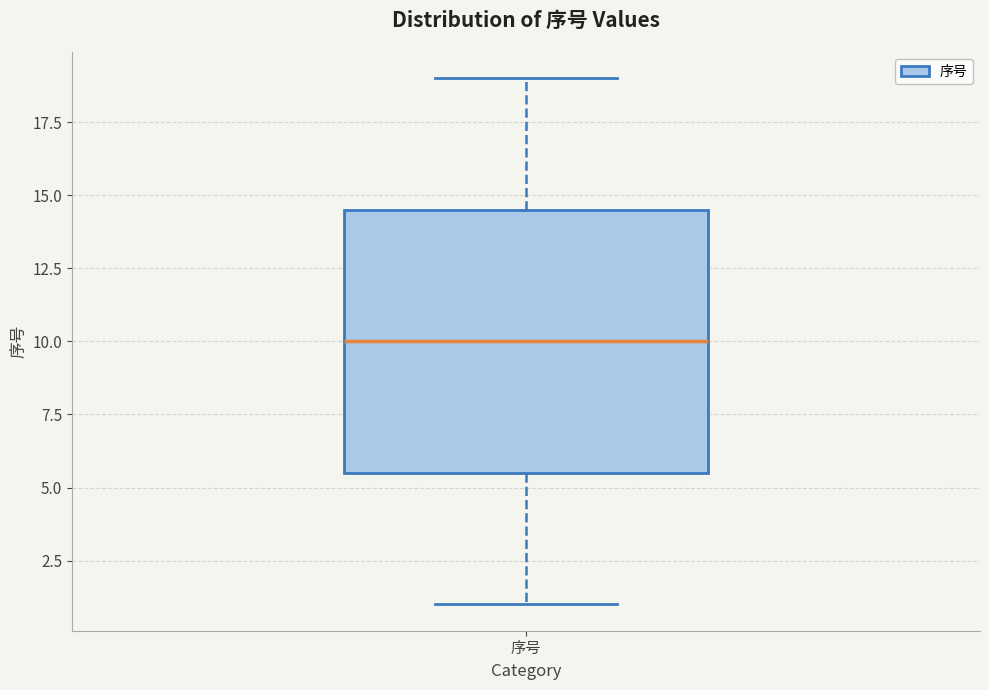

Read this box plot against the y-axis: the position of the median line, the range covered by the box, and the ends of both whiskers. The values are not printed on the chart, so give them approximately, as read against the axis.

median 10.0, box 5.5 to 14.5, whiskers 1.0 to 19.0